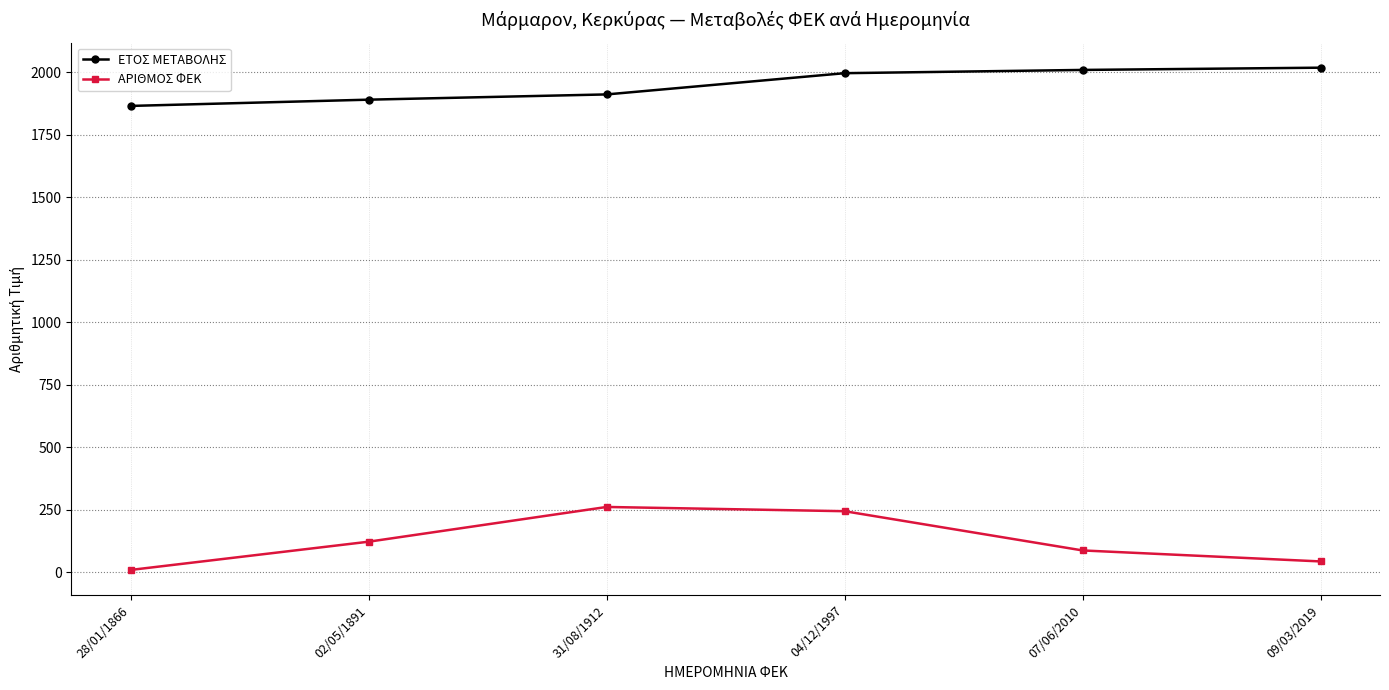

True or false: ΑΡΙΘΜΟΣ ΦΕΚ has more than 1 interior local peaks.

False